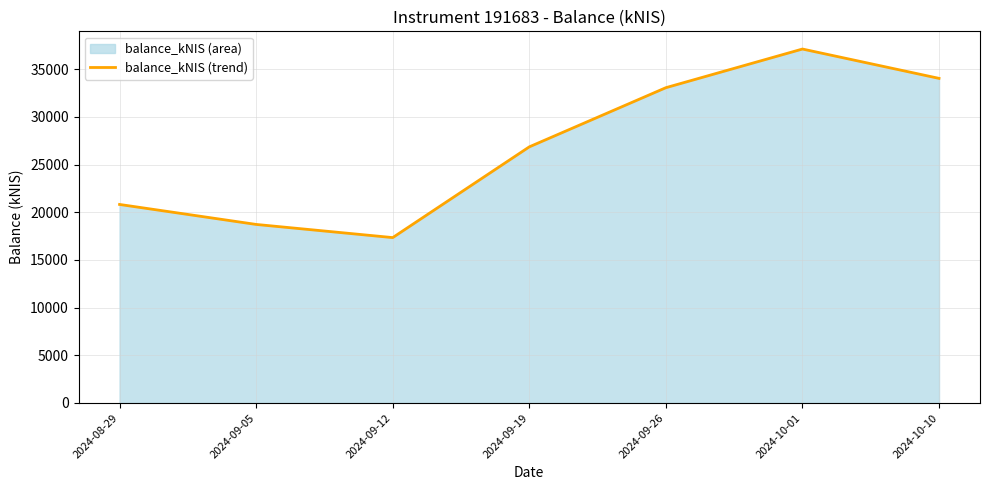

How many data points are less than 26849?

3